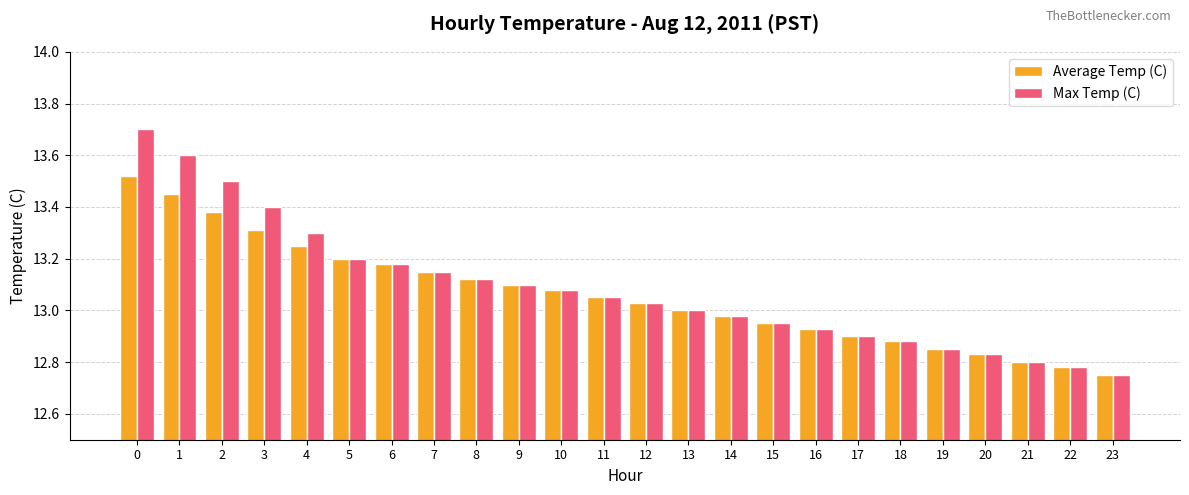

How many bars are there in total?

48